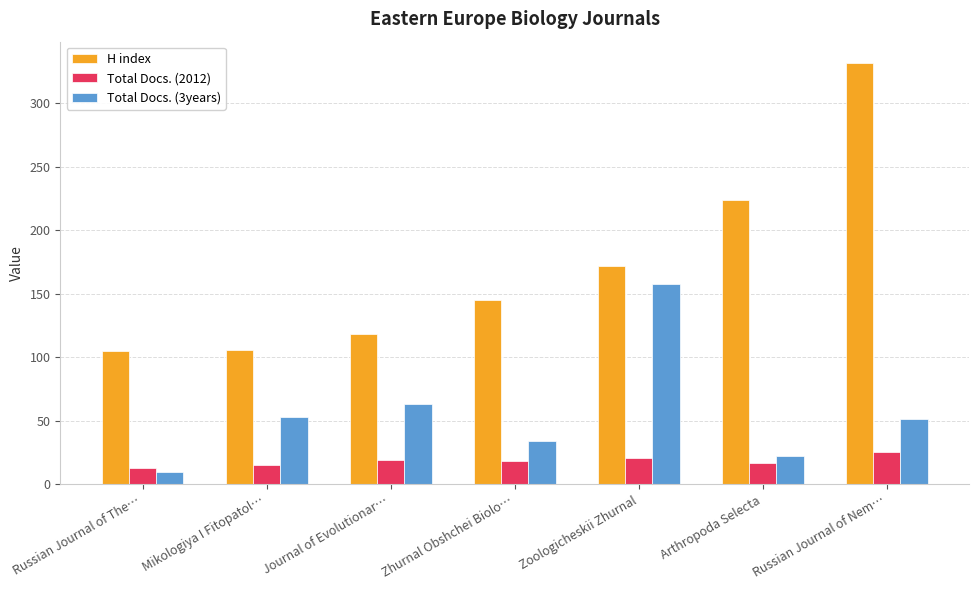

What is the total value across all series at Journal of Evolutionar…?

200